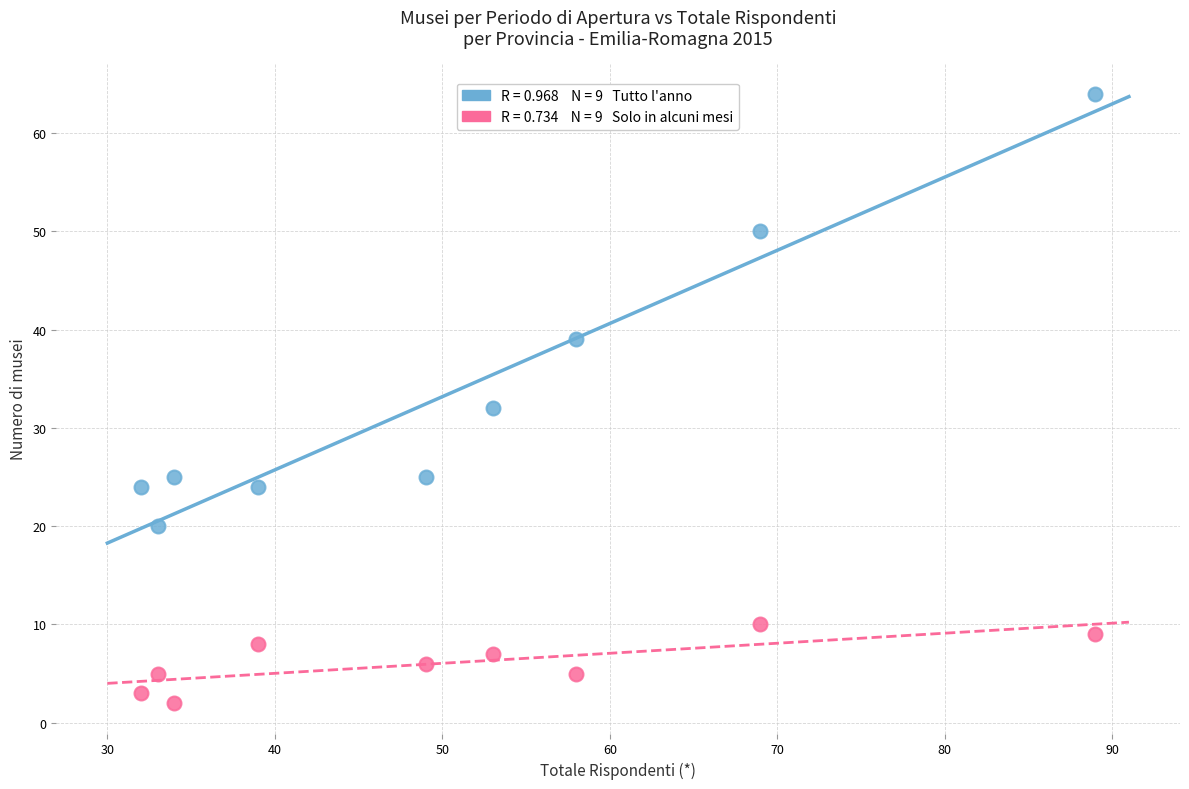

Across all series, what Y value is closest to 33?

32